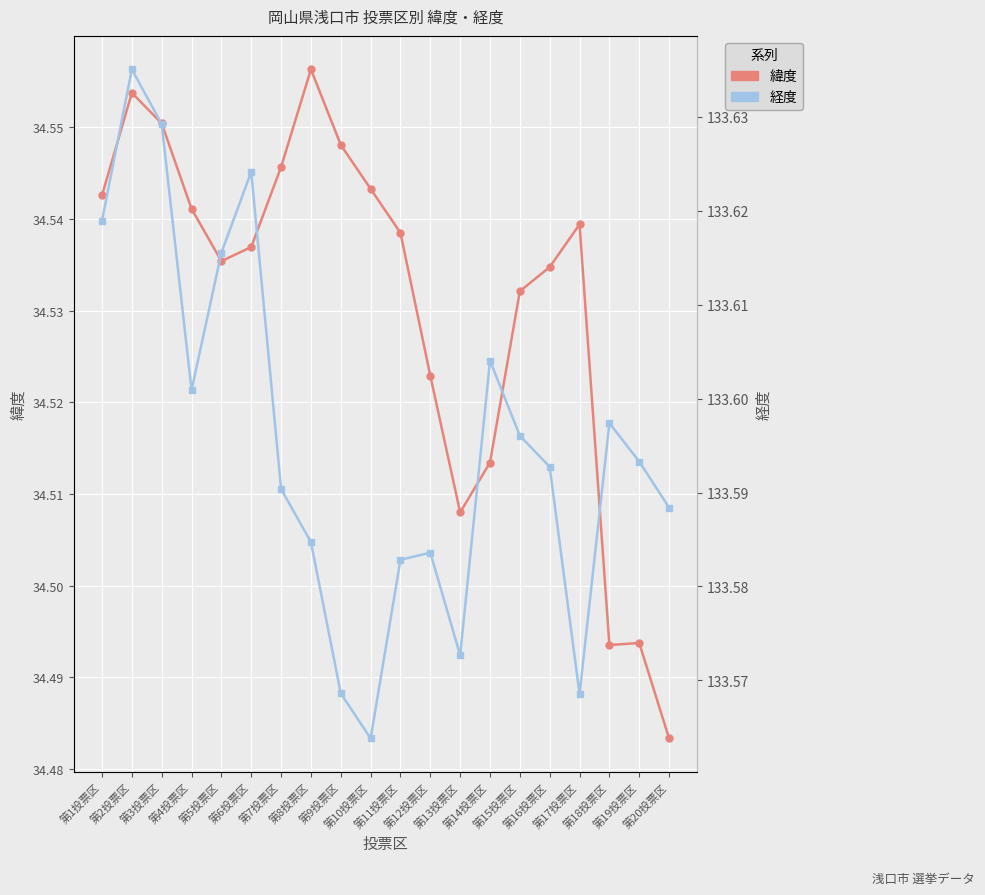

What is the difference between the highest and lowest values at 第15投票区?

99.1